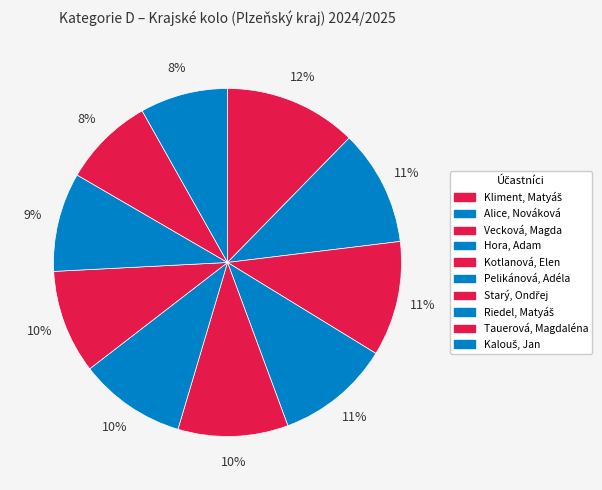

To the nearest percent, what is the difference between the largest and smallest slice percentages?

4%